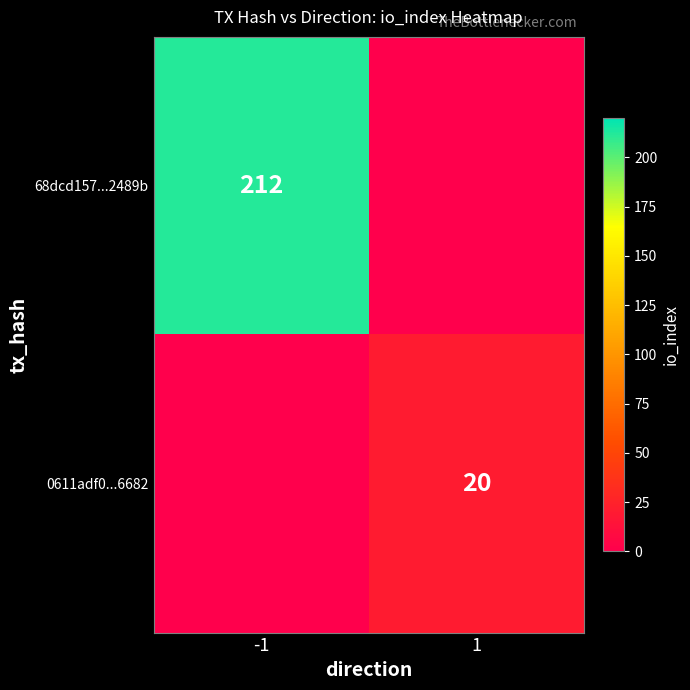

The 68dcd157...2489b series shows 117 at -1. True or false?

False